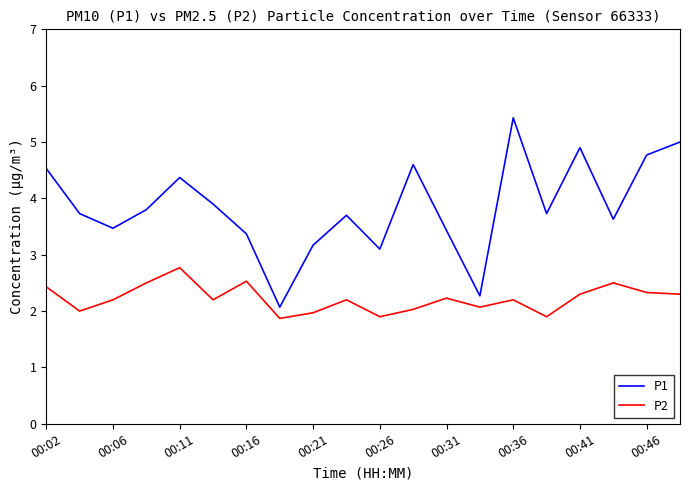

List the series in order of their peak value, lowest first.

P2, P1